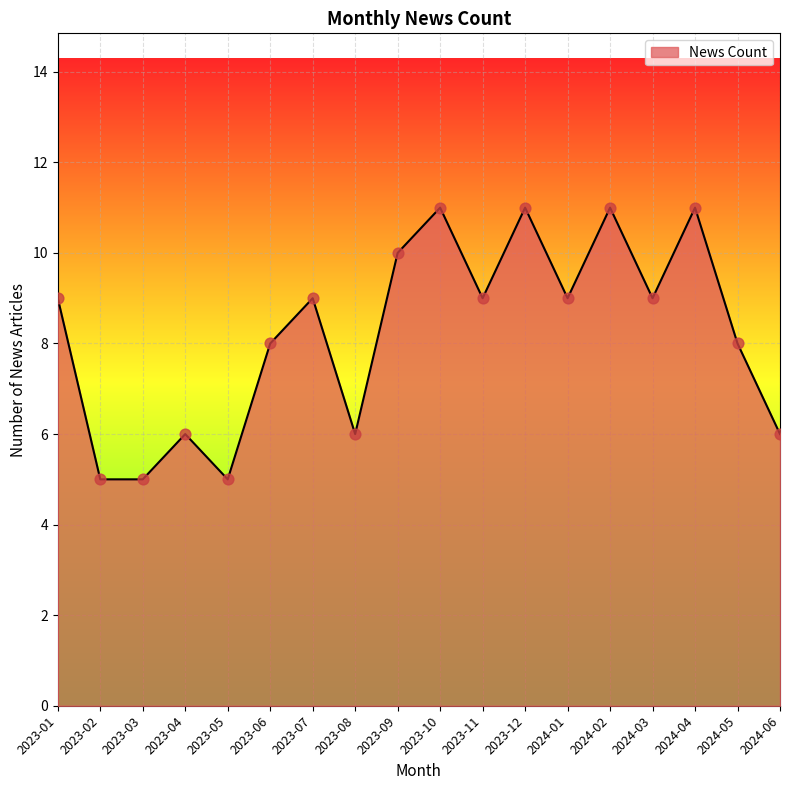

Which has a higher value, 2023-07 or 2023-04?

2023-07